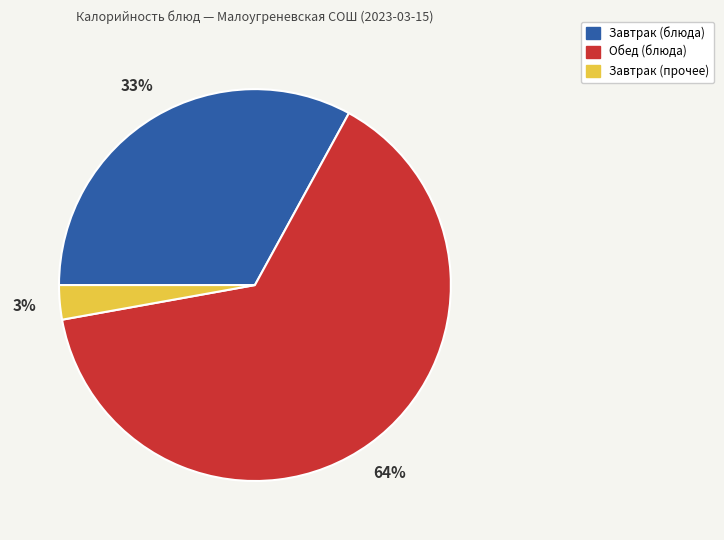

True or false: Завтрак (прочее) accounts for 3% of the total.

True